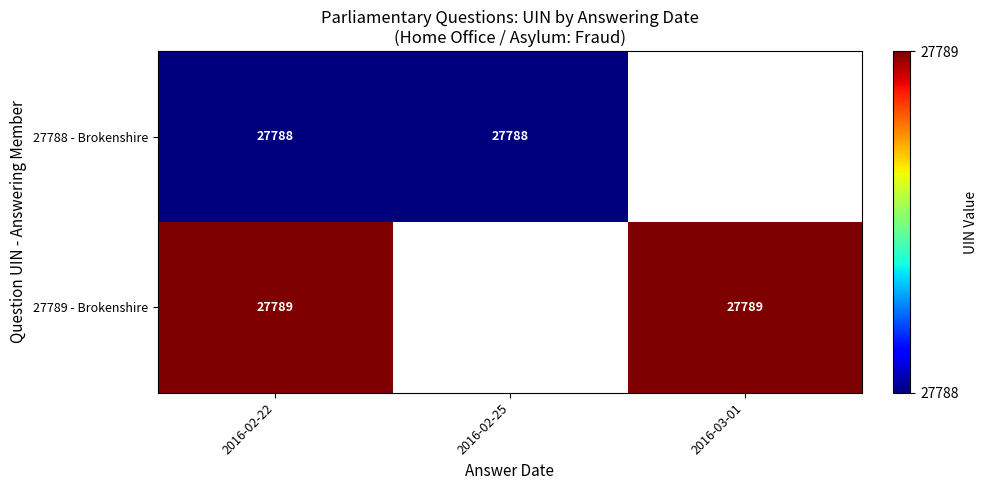

What is the sum of the 27789 - Brokenshire values at 2016-02-22 and 2016-03-01?

55578